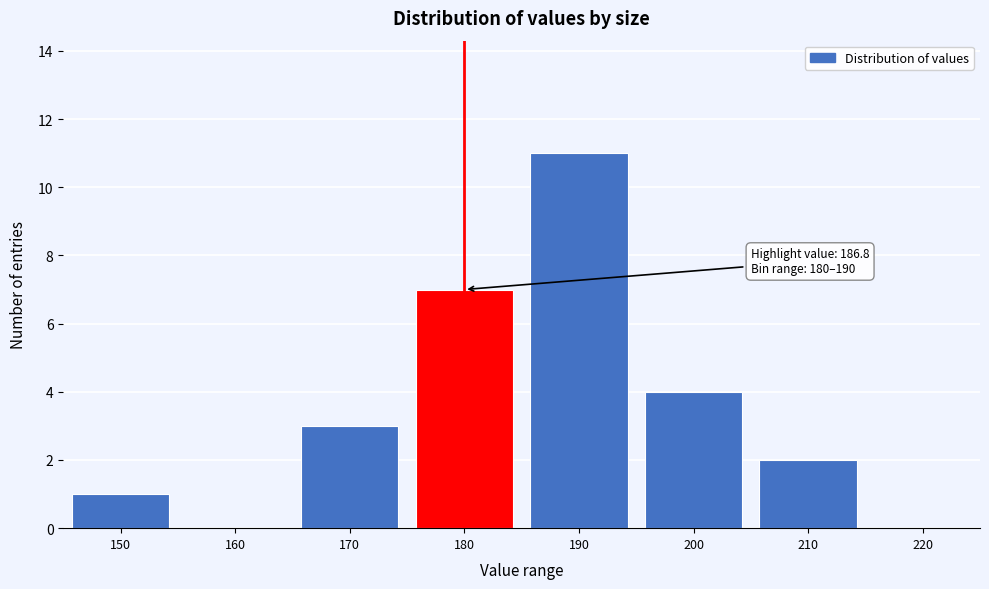

Reading right to left, transcribe all the data shown in this chart.

220=0	210=2	200=4	190=11	180=7	170=3	160=0	150=1